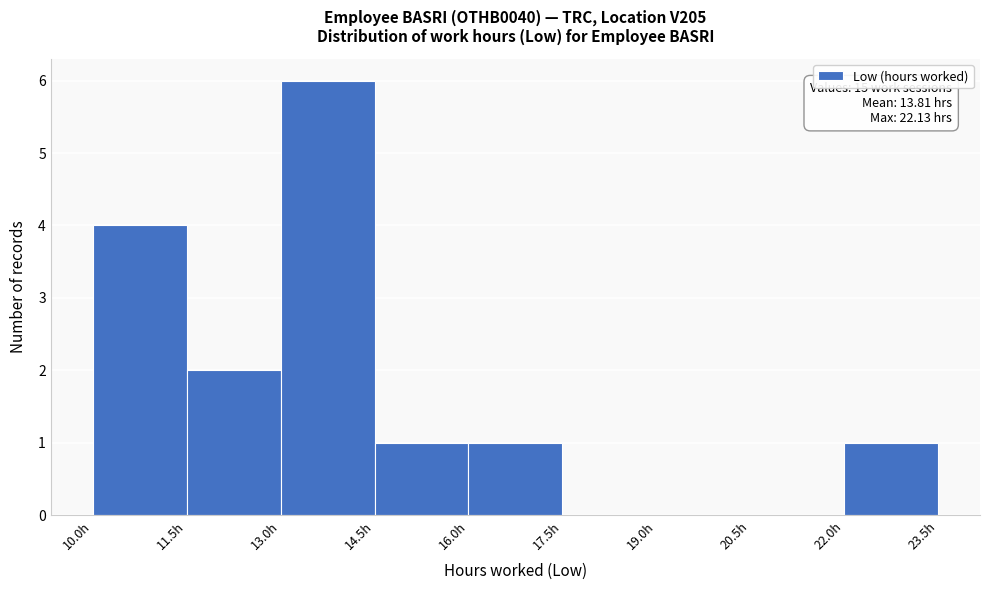

Over which range of the x-axis is the bar tallest?

13.0 to 14.5